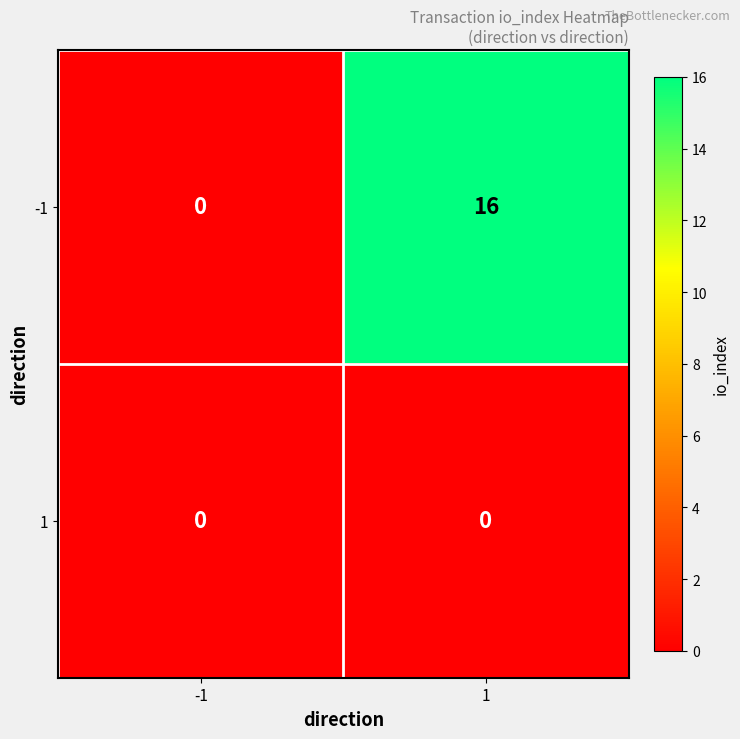

At which category is the sum across all series the highest?

1